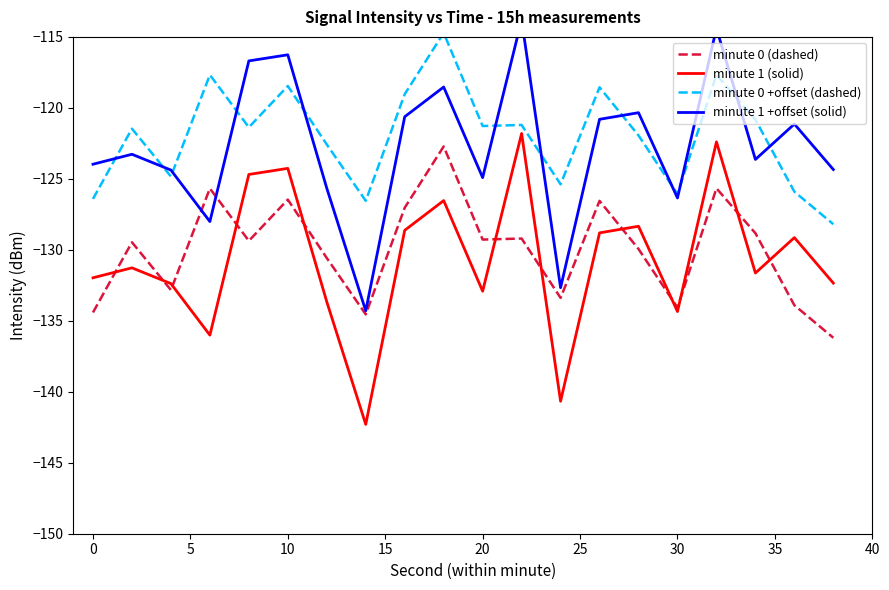

What is the highest value of the minute 0 +offset (dashed) series?

-114.7